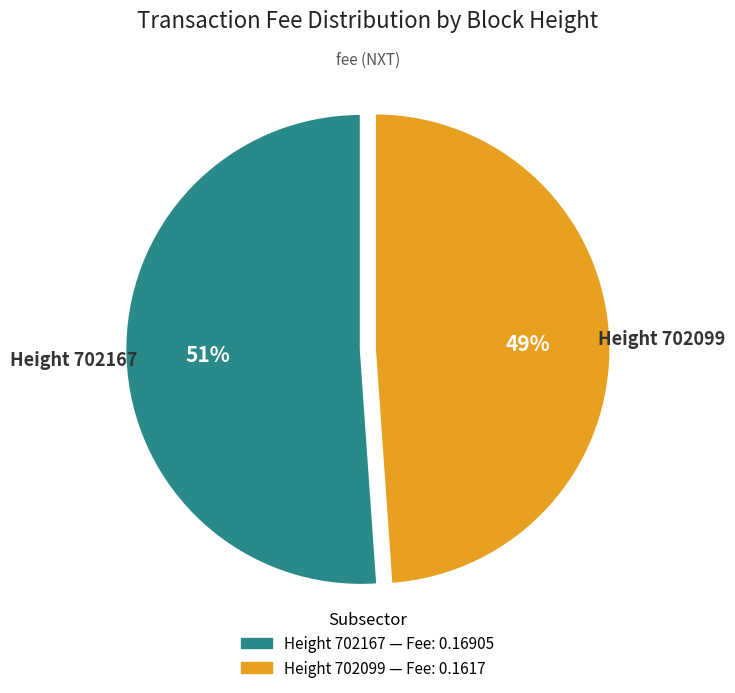

Count the number of slices in the pie.

2